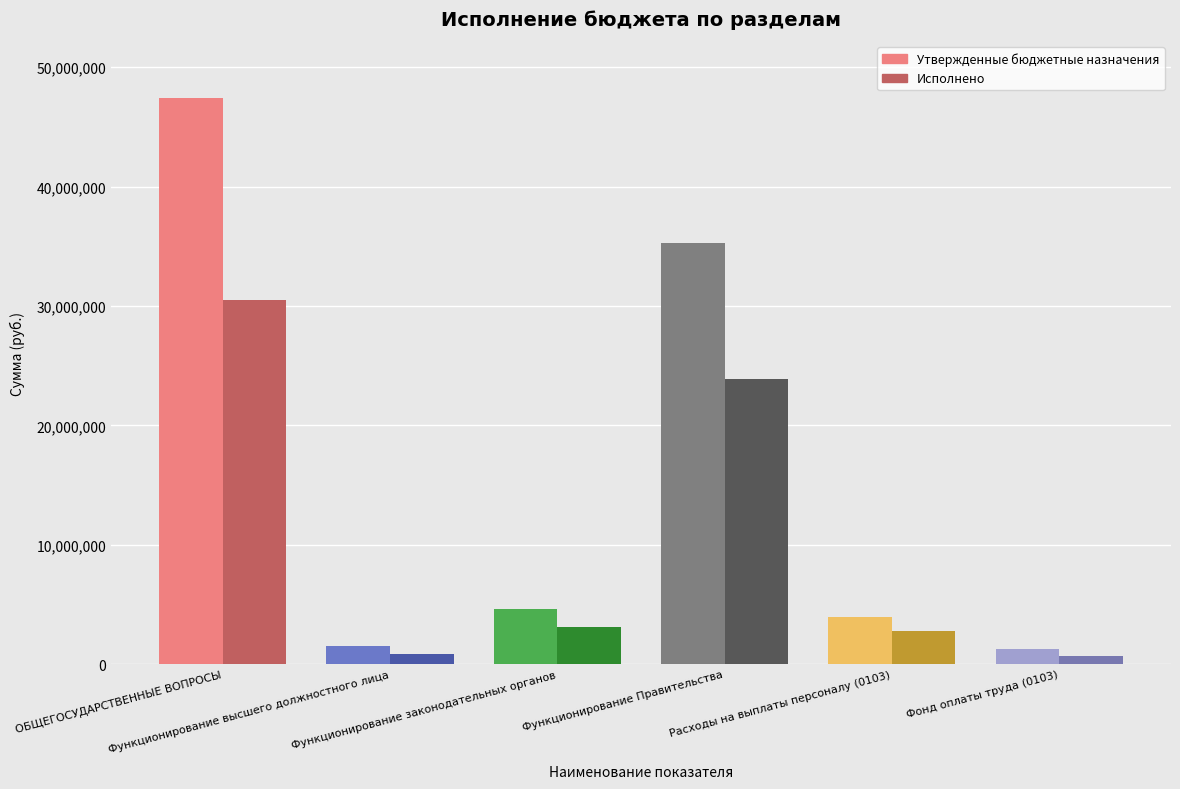

What position from the left is Фонд оплаты труда (0103)?

6